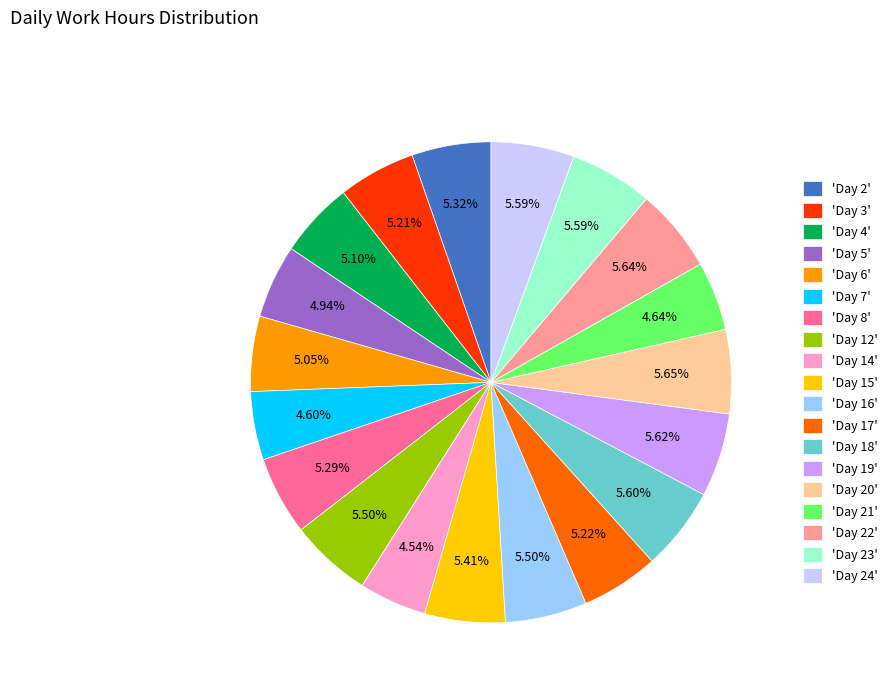

Count the number of slices in the pie.

19